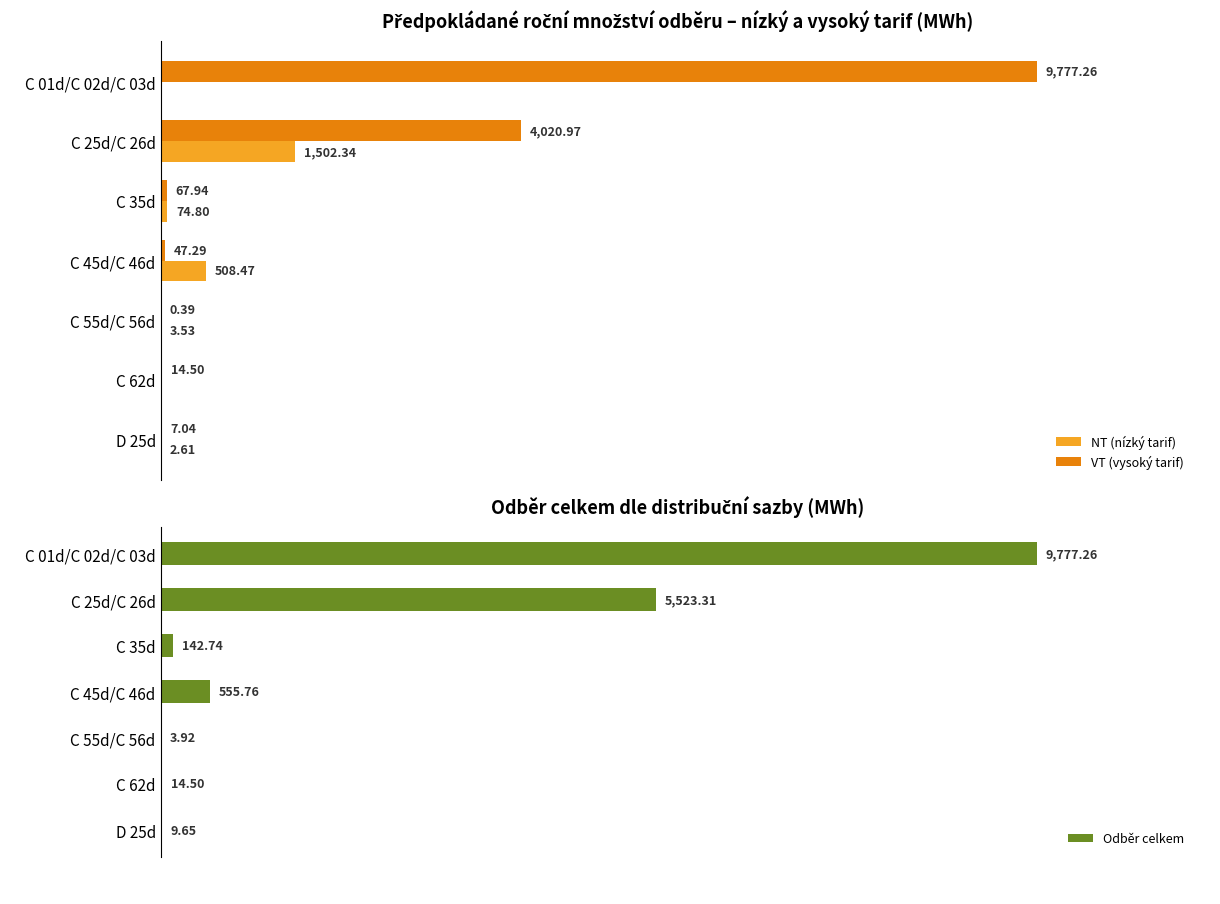

The Odběr celkem series shows 6.9 at C 55d/C 56d. True or false?

False